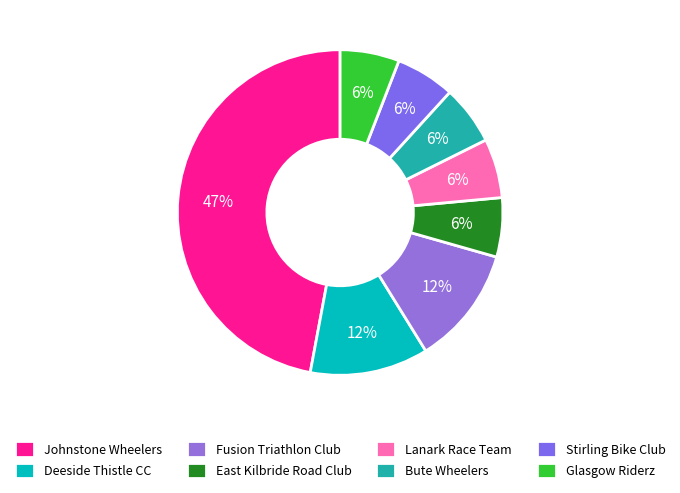

What percentage is the Fusion Triathlon Club slice, to the nearest percent?

12%